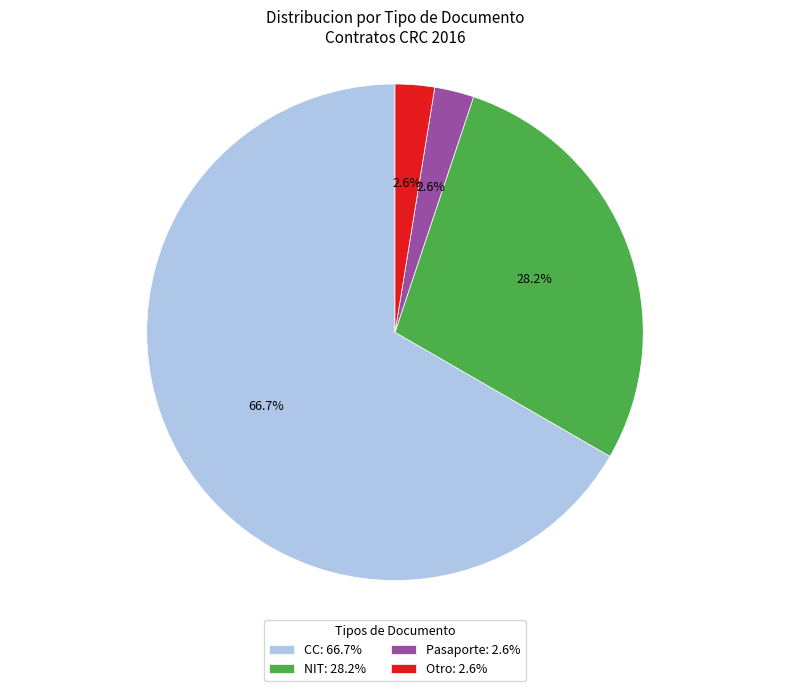

To the nearest percent, what is the average slice percentage?

25%